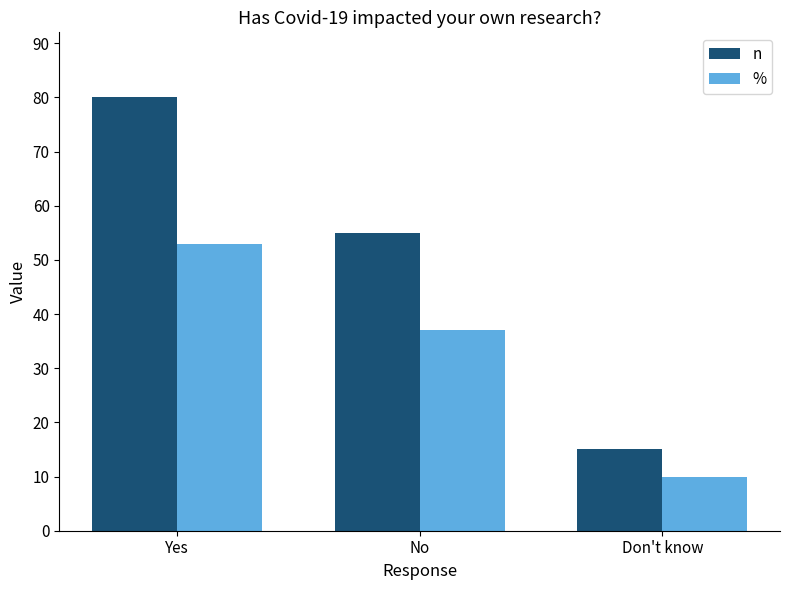

How many % values are between 10 and 53?

3